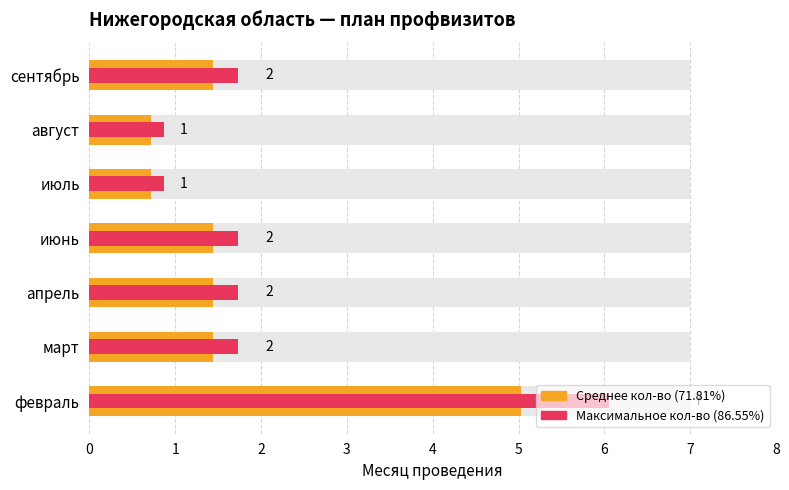

What is the average value of the Среднее значение (умеренный риск) series?

1.7